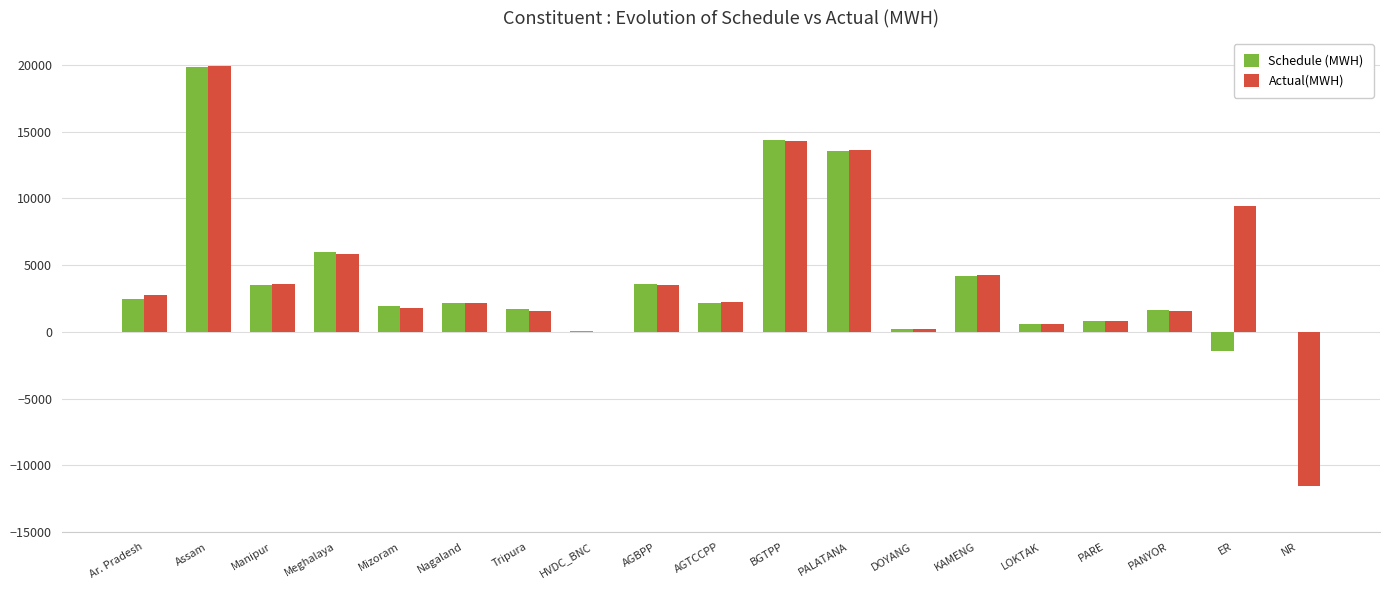

Which series has the widest spread of values?

Actual(MWH)